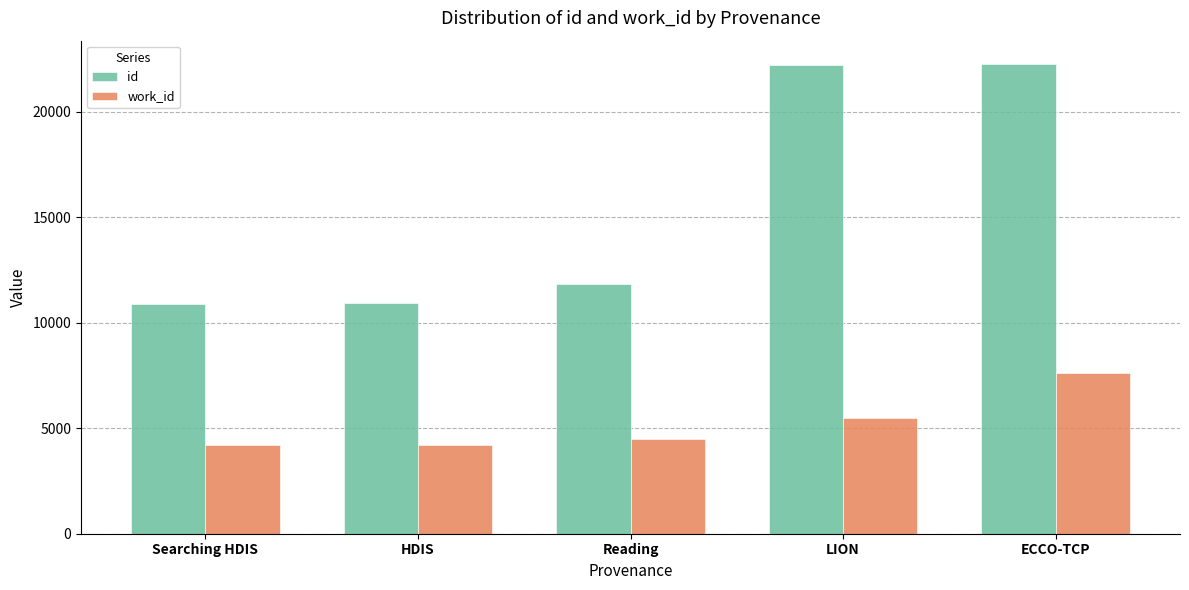

Read the id value at LION.

22245